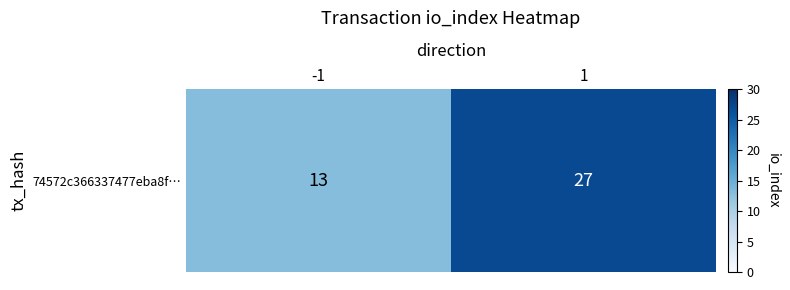

Reading left to right, transcribe all the data shown in this chart.

13	27